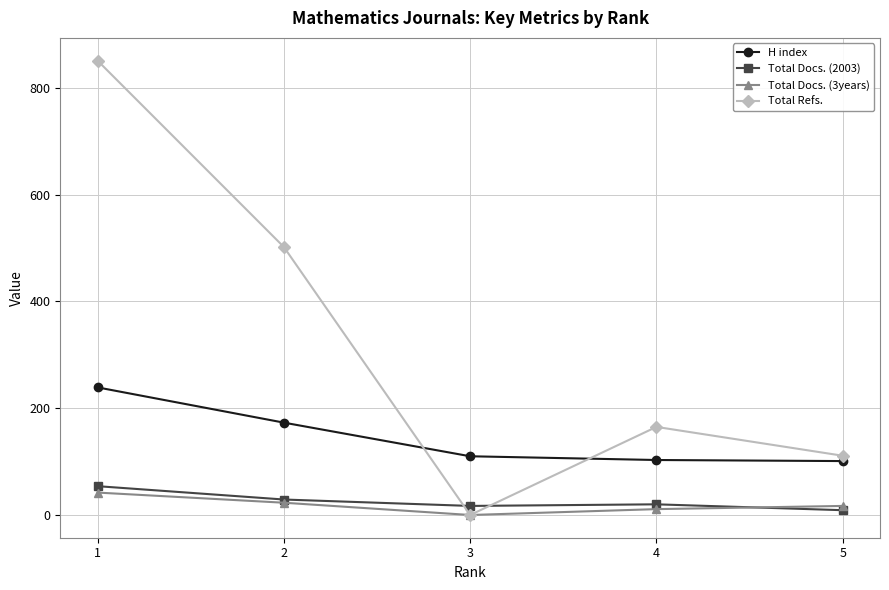

Which category has the highest value in the H index series?

1